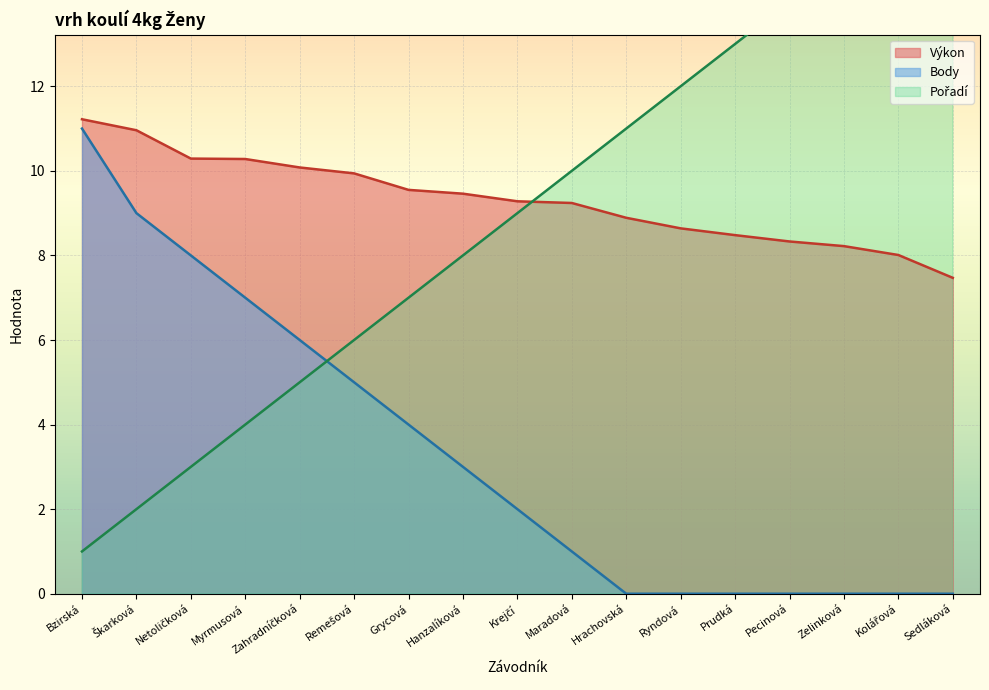

Reading left to right, transcribe all the data shown in this chart.

Pořadí: 1.0	2.0	3.0	4.0	5.0	6.0	7.0	8.0	9.0	10.0	11.0	12.0	13.0	14.0	15.0	16.0	17.0
Výkon: 11.2	11.0	10.3	10.3	10.1	9.9	9.6	9.5	9.3	9.2	8.9	8.6	8.5	8.3	8.2	8.0	7.5
Body: 11.0	9.0	8.0	7.0	6.0	5.0	4.0	3.0	2.0	1.0	0.0	0.0	0.0	0.0	0.0	0.0	0.0